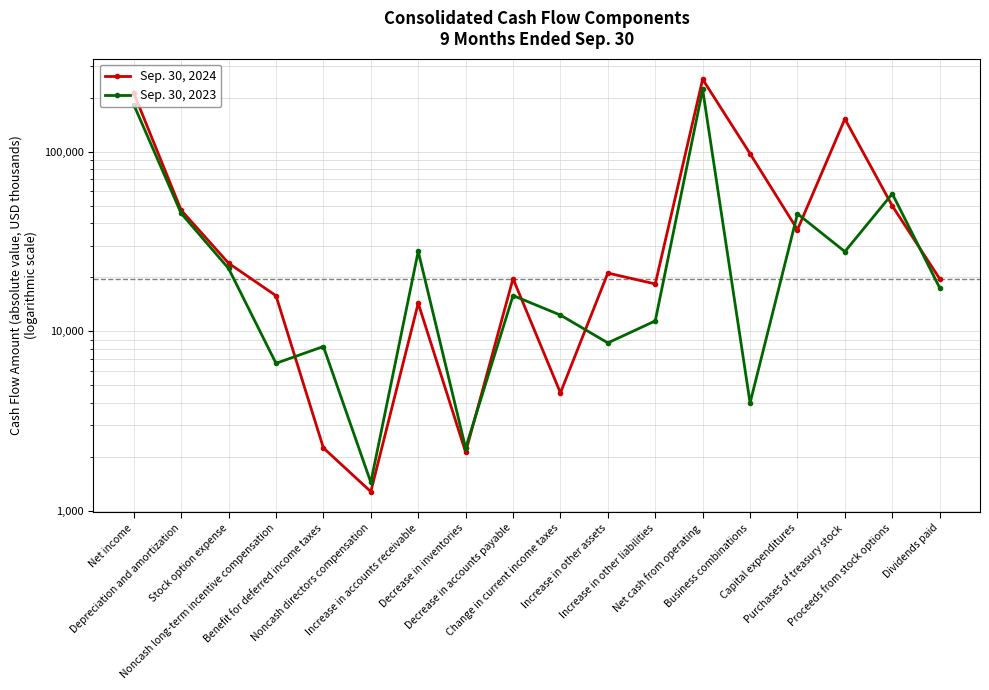

True or false: Sep. 30, 2023 has more than 0 points higher than both neighbors.

True